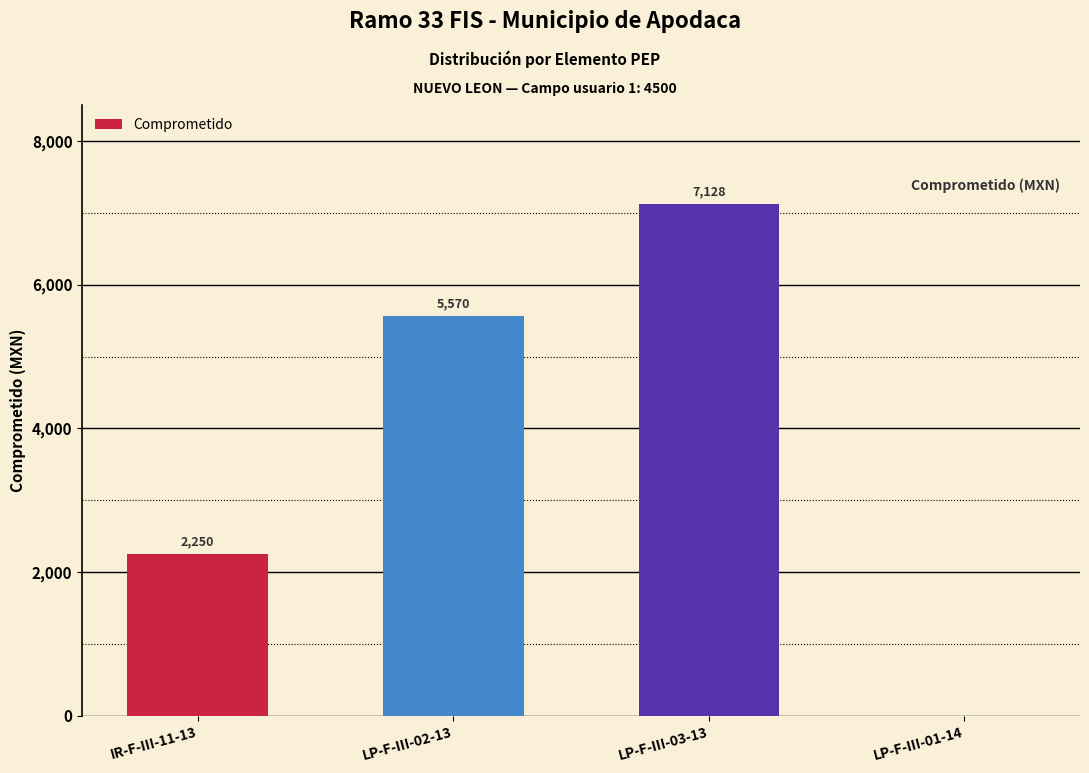

What is the difference between the values at LP-F-III-03-13 and LP-F-III-02-13?

1558